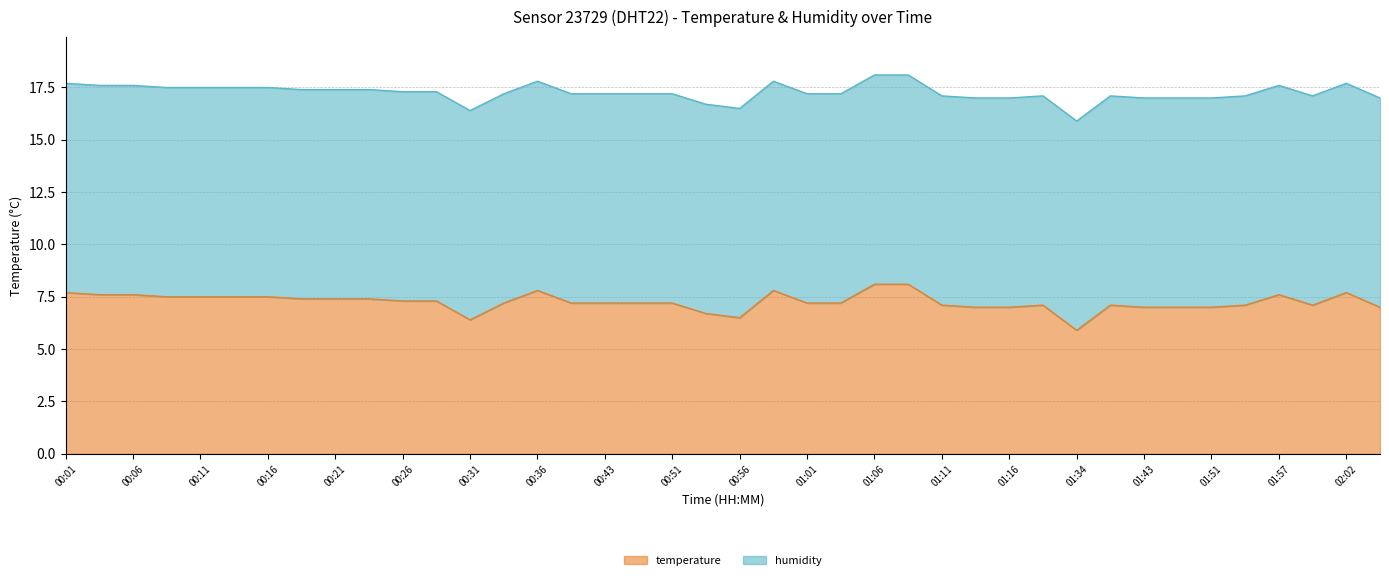

True or false: there are more than 2 points higher than both neighbors.

True